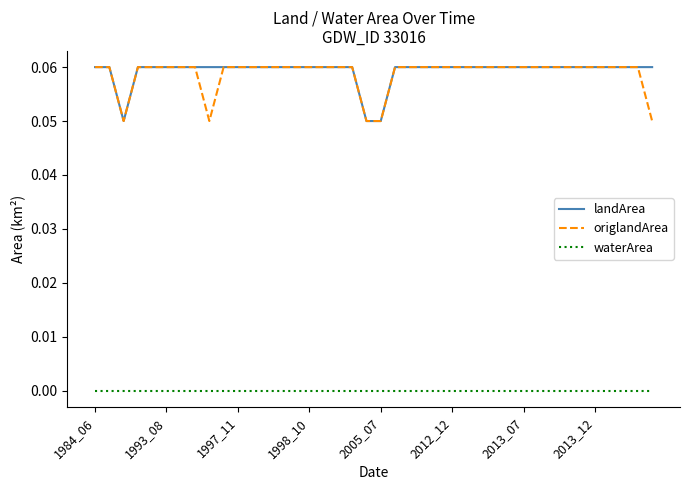

True or false: landArea and waterArea cross at least once.

False